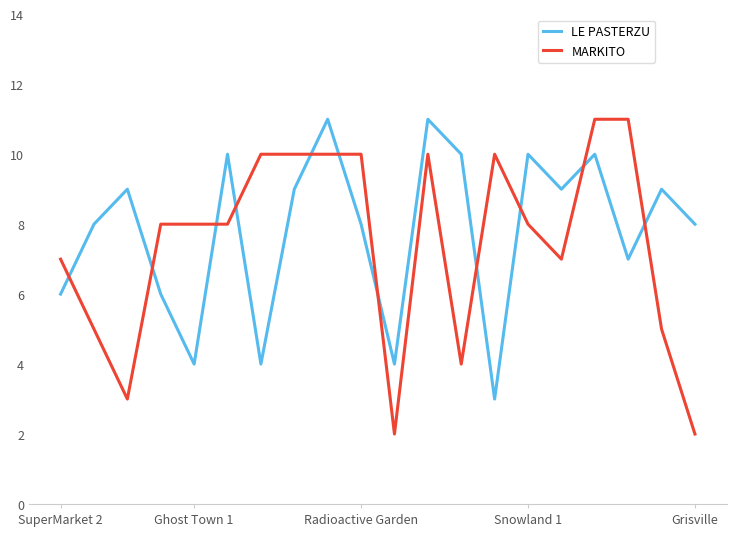

True or false: MARKITO has more than 0 interior local peaks.

True